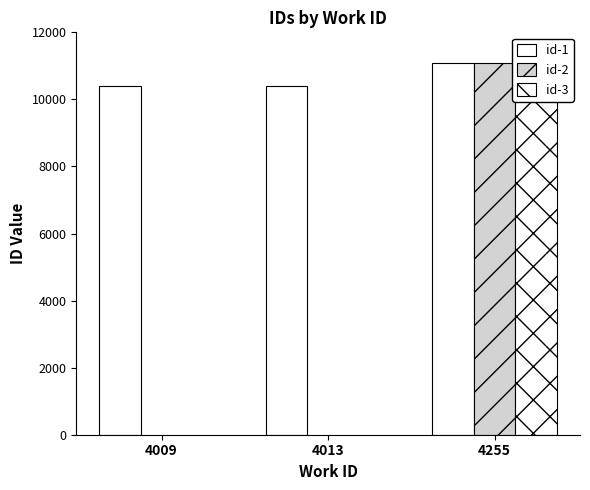

What is the value of the id-3 bar at the 3rd from the left?

11077.0